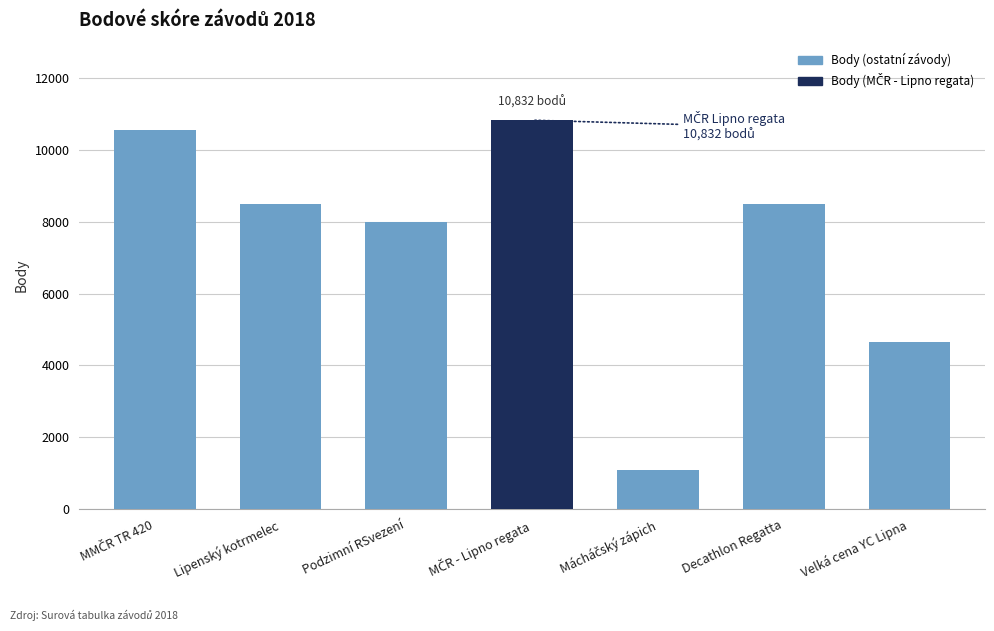

What is the value of the 6th bar from the left?

8505